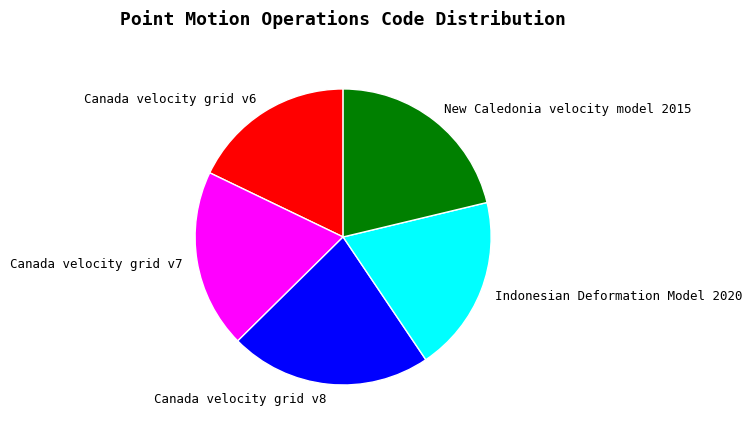

Combined, do Indonesian Deformation Model 2020 and Canada velocity grid v8 account for over 50%?

No